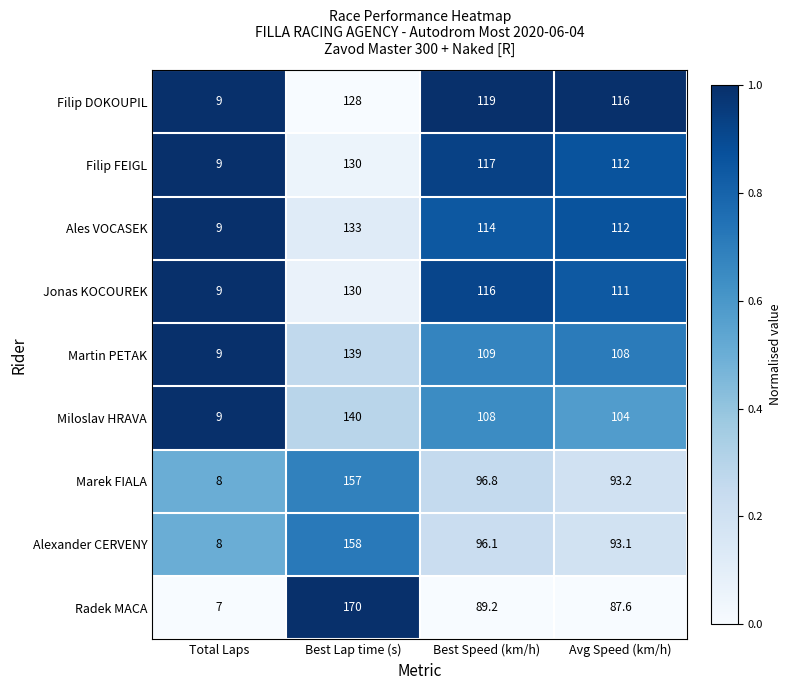

Rank the categories by Filip FEIGL value from highest to lowest.

Best Lap time (s), Best Speed (km/h), Avg Speed (km/h), Total Laps